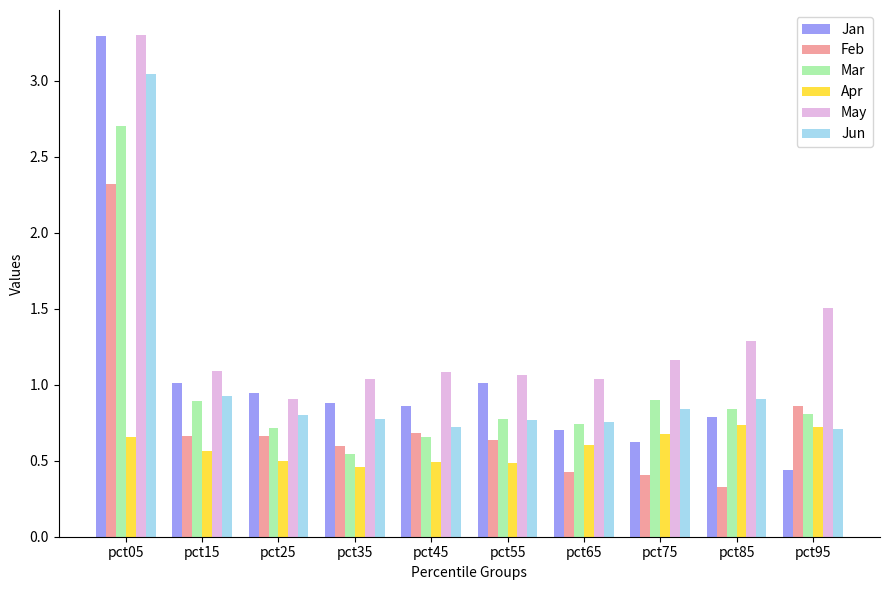

What is the difference between the maximum and minimum values in the Jun series?

2.3